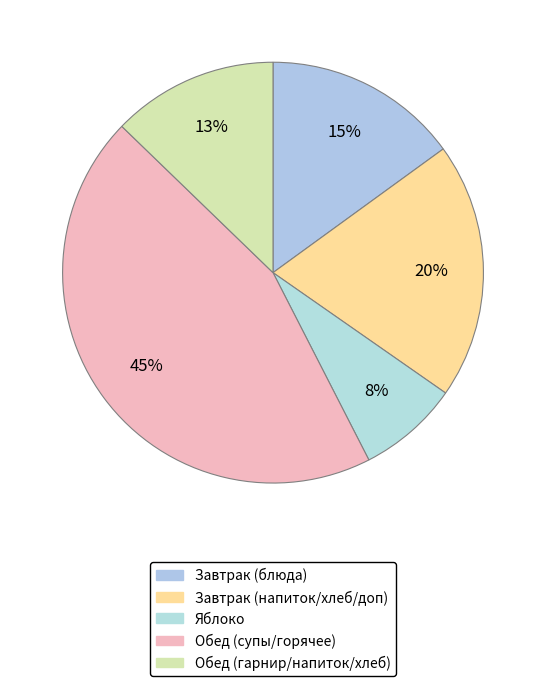

How many segments does this pie chart have?

5